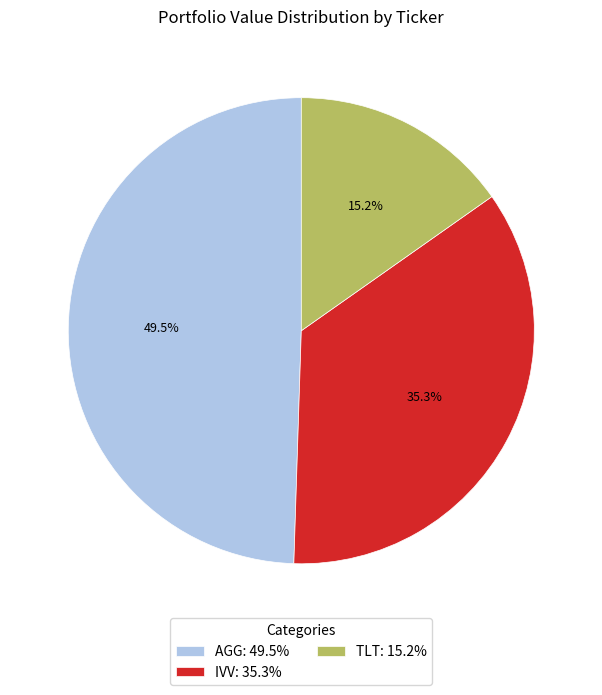

Does TLT account for over 50% of the chart?

No